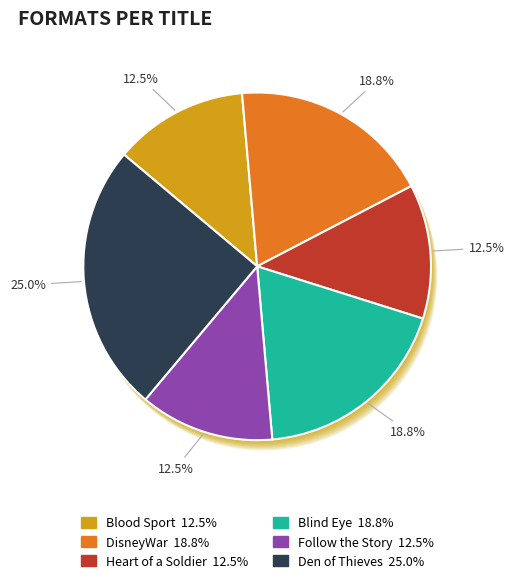

Count the number of slices in the pie.

6